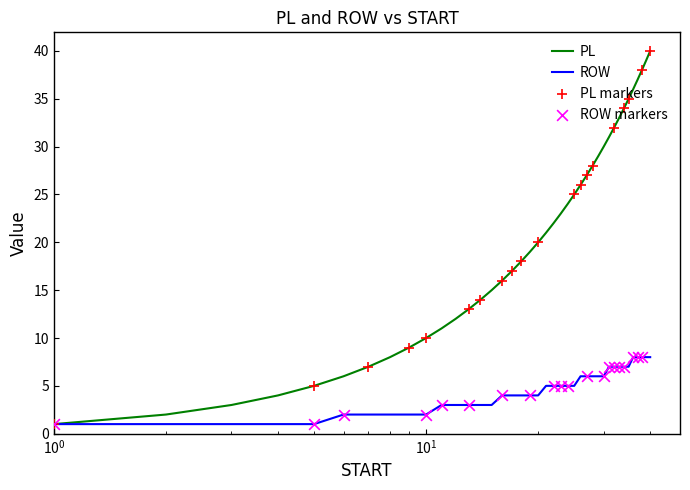

Which series has the largest total across all categories?

PL